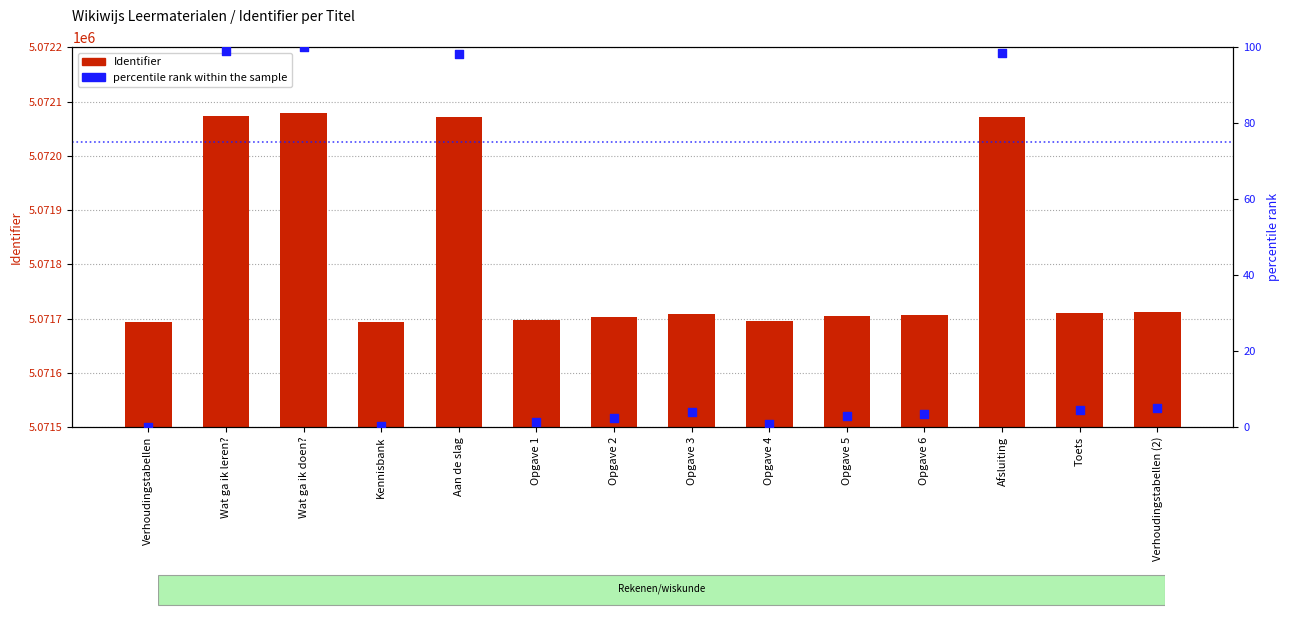

Which series reaches the maximum Y coordinate?

Identifier